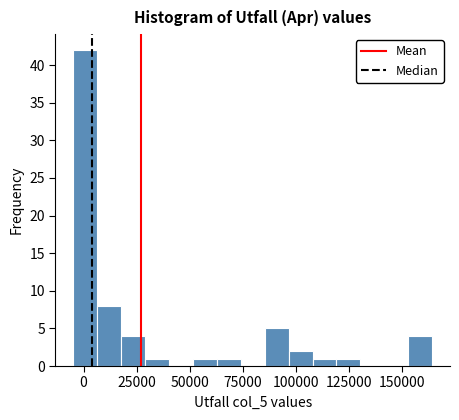

Around what value on the x-axis is the tallest bar? Give the approximate position of its centre, as read against the axis.

0